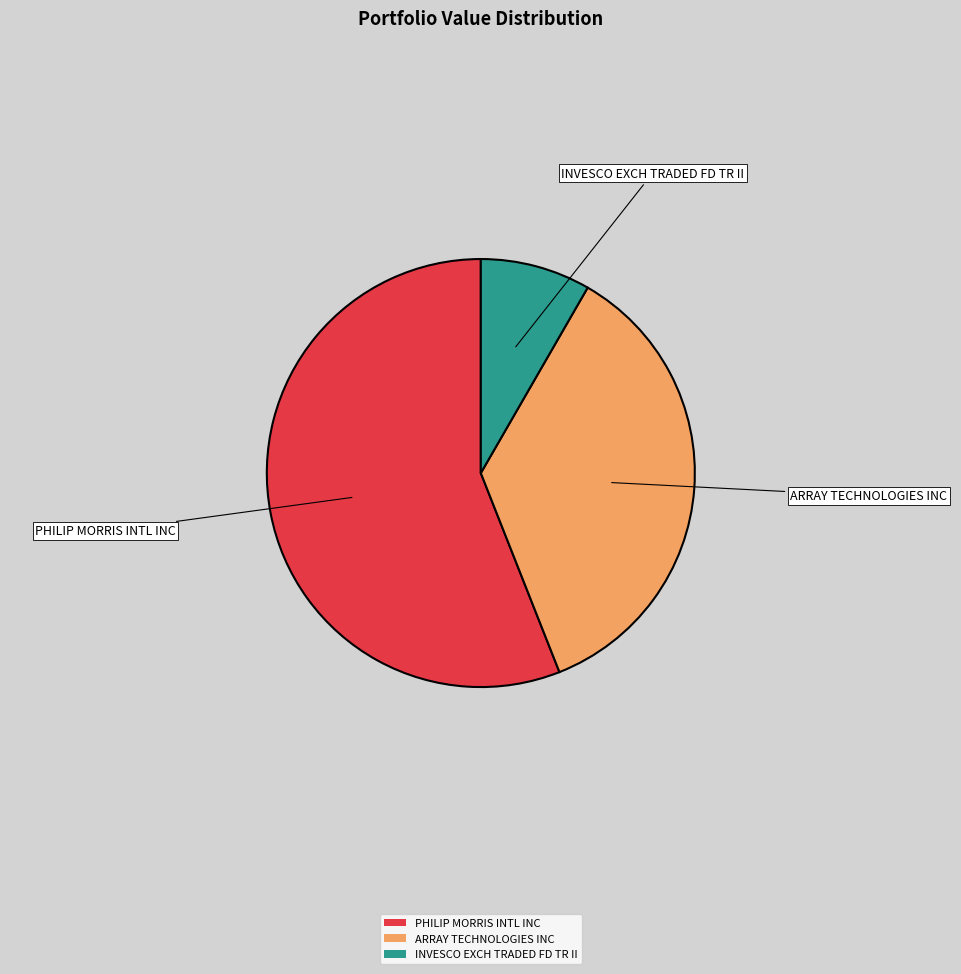

Which slice is the largest?

PHILIP MORRIS INTL INC